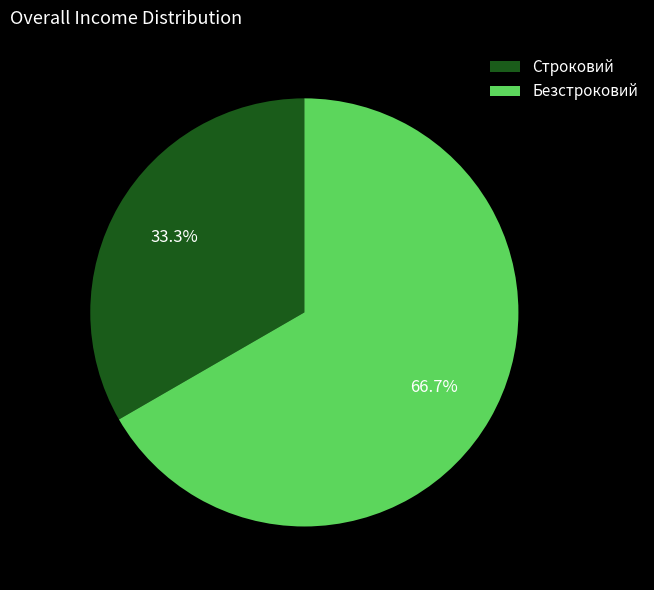

To the nearest percent, what percentage of the pie is Безстроковий?

67%